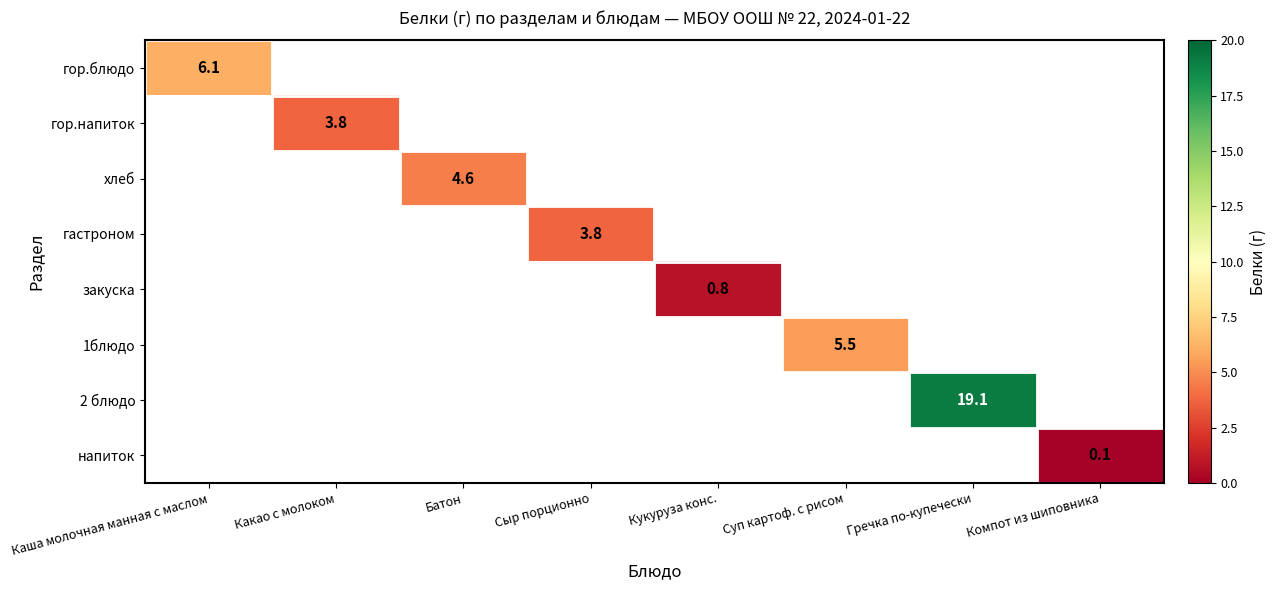

True or false: гастроном has a value of 3.8 at Сыр порционно.

True